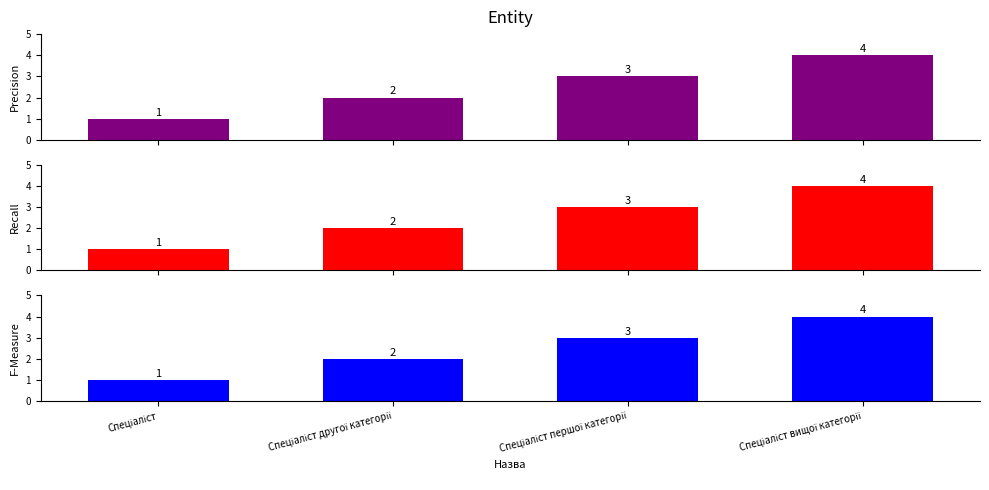

Are the bars grouped side by side (vs. stacked)?

Yes